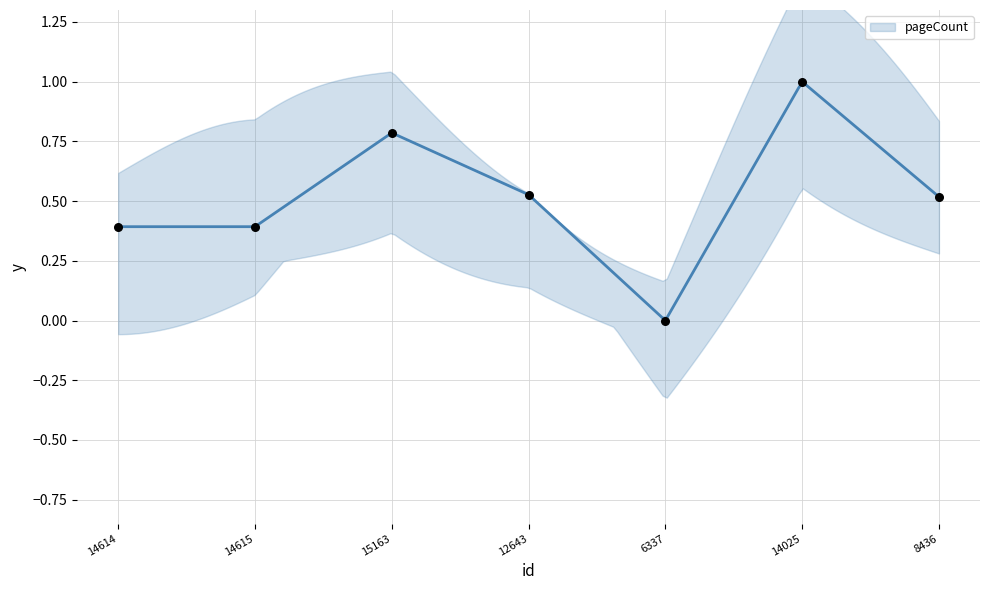

Between 8436 and 14615, which is larger?

8436